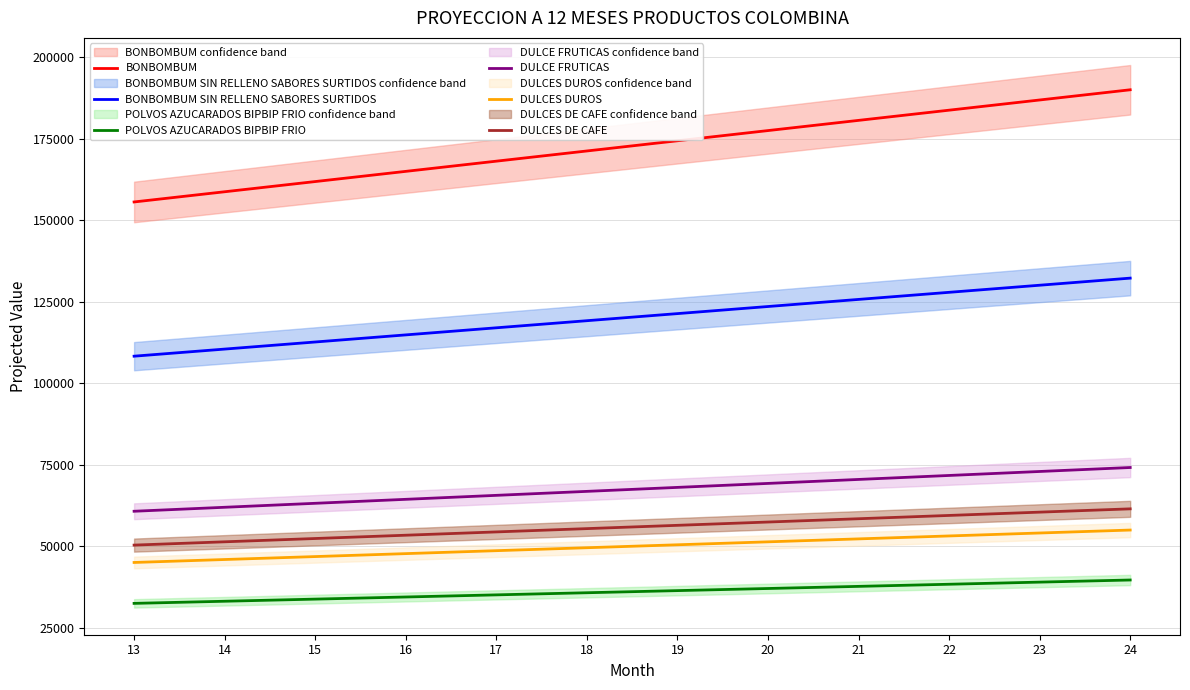

Which series has the largest range (max minus min)?

BONBOMBUM